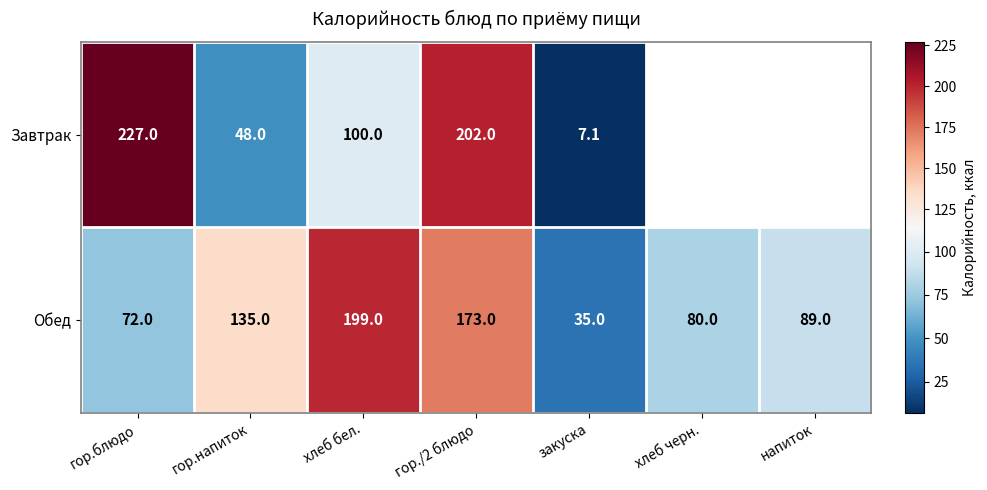

Is it true that Обед equals 141.7 at хлеб черн.?

False